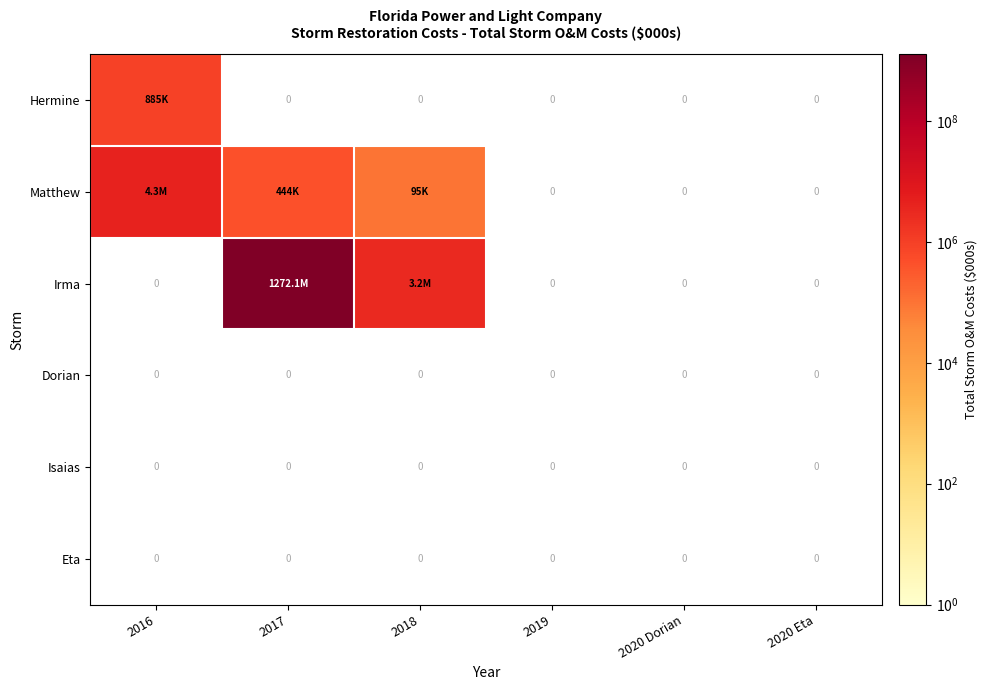

What is the total value across all series at 2016?

5174654.5